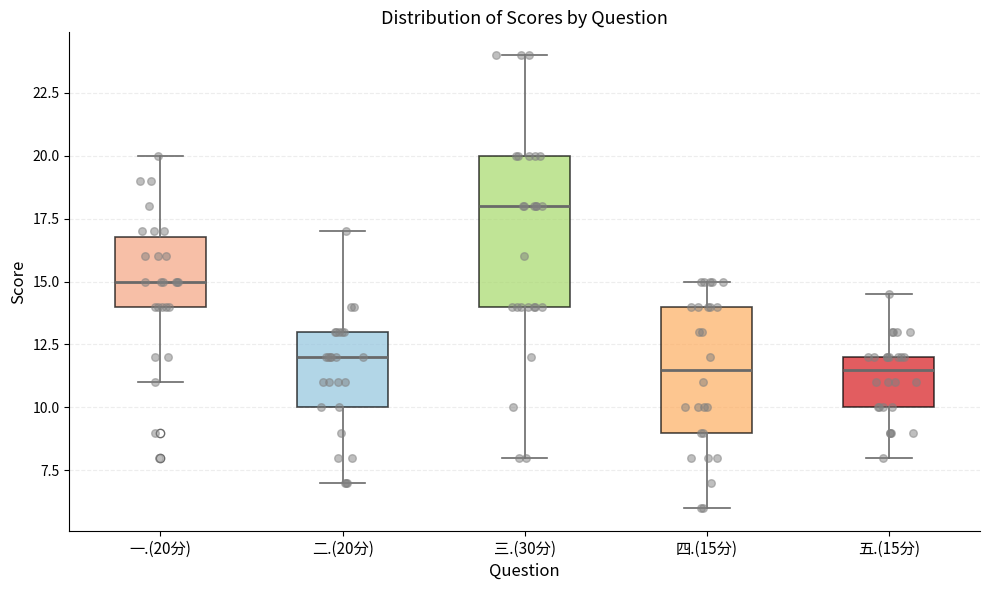

Which box is the tallest, from its lower edge to its upper edge?

三.(30分)